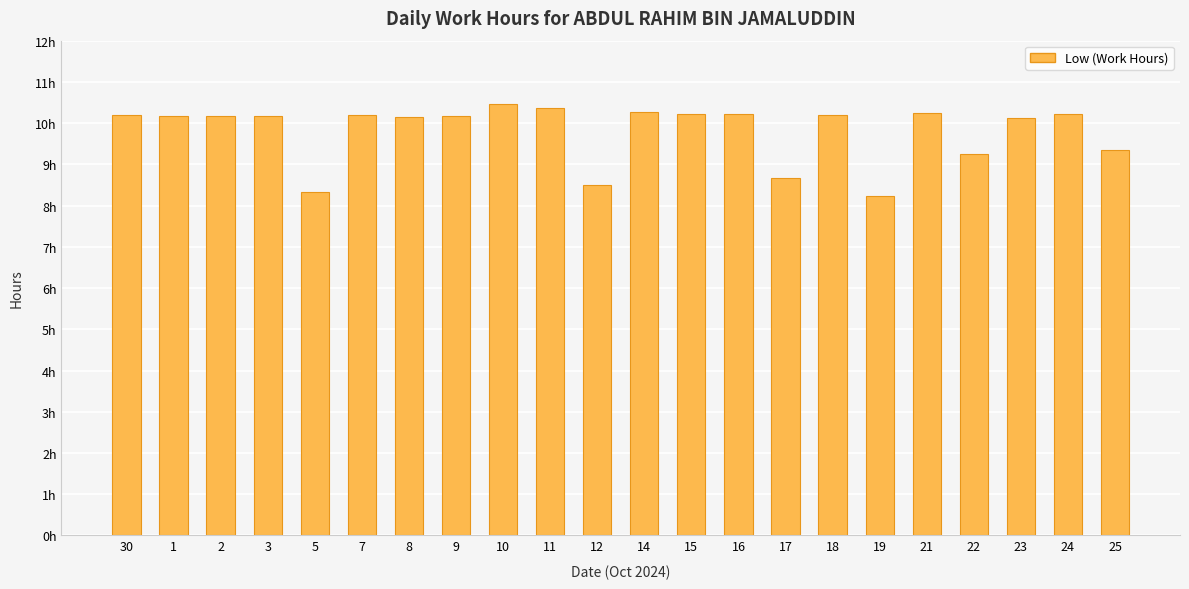

List the labels in order of value, largest first.

10, 11, 14, 21, 15, 16, 24, 18, 30, 7, 1, 2, 3, 9, 8, 23, 25, 22, 17, 12, 5, 19